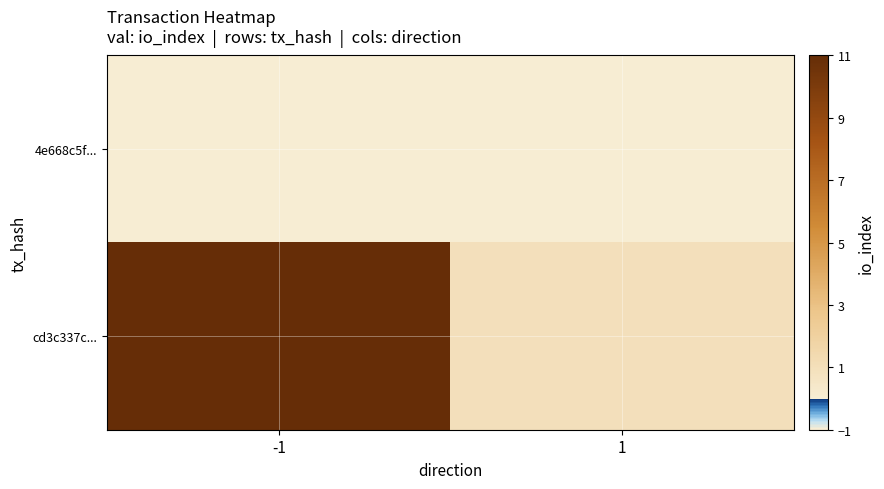

How many distinct data groups are displayed?

2